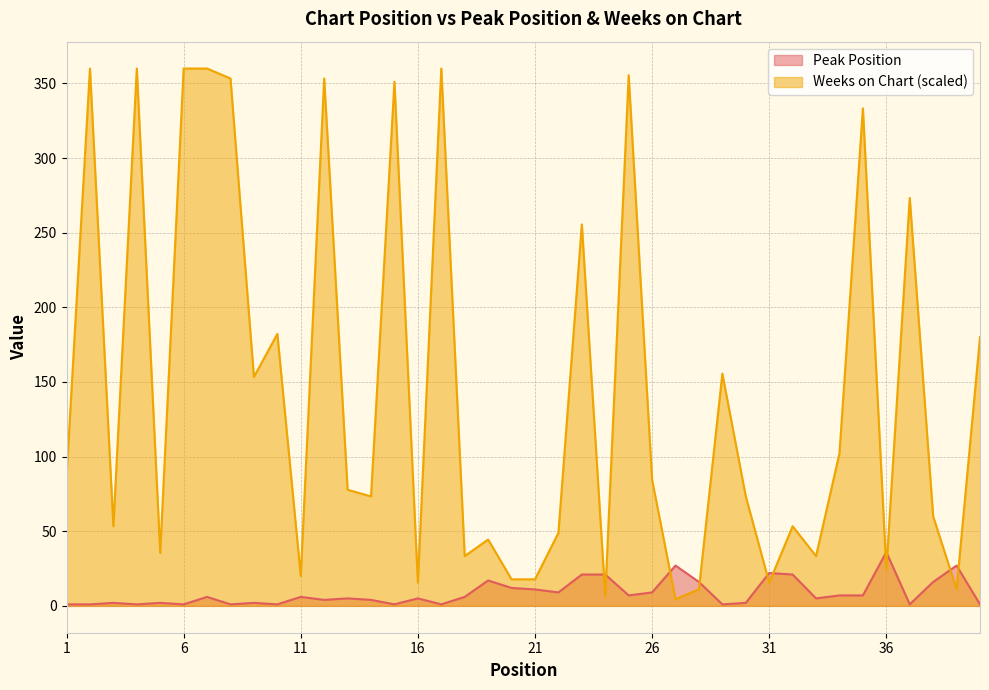

How many interior local valleys does the Peak Position series have?

12